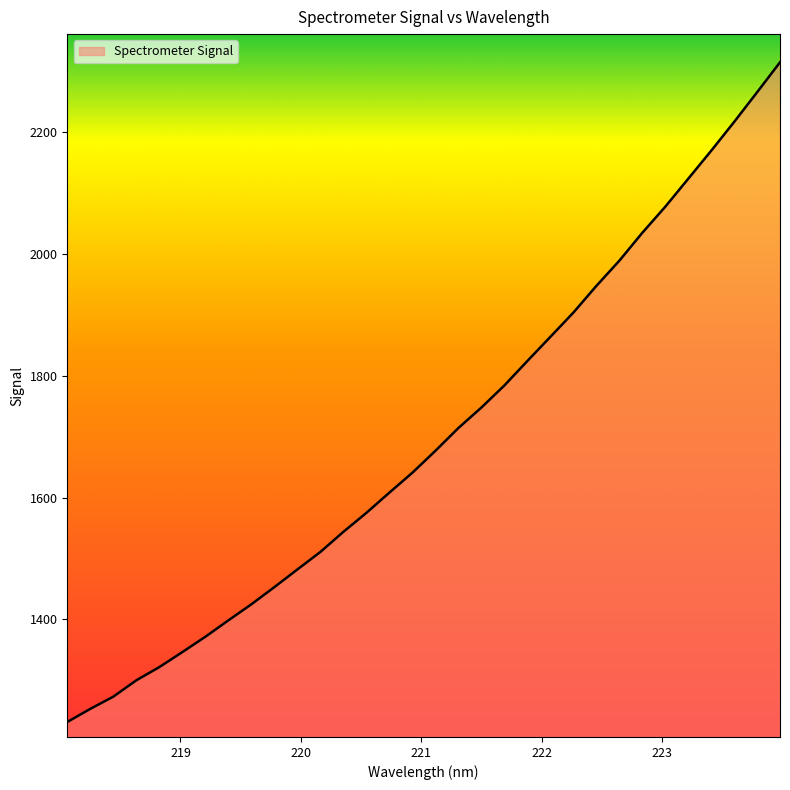

What is the smallest value displayed?

1231.2